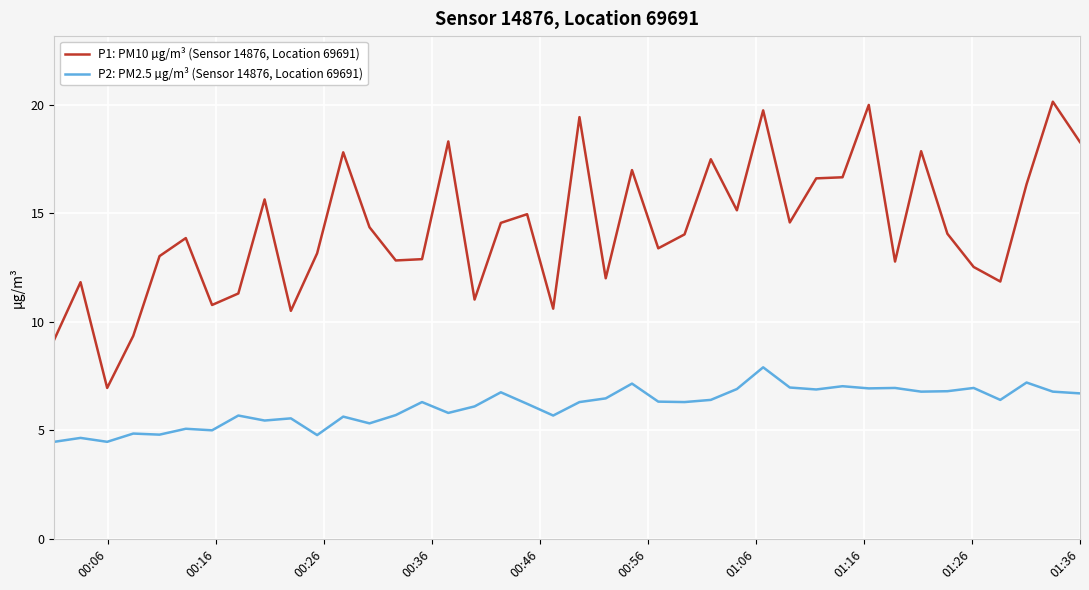

Which series has the largest range (max minus min)?

P1: PM10 µg/m³ (Sensor 14876, Location 69691)